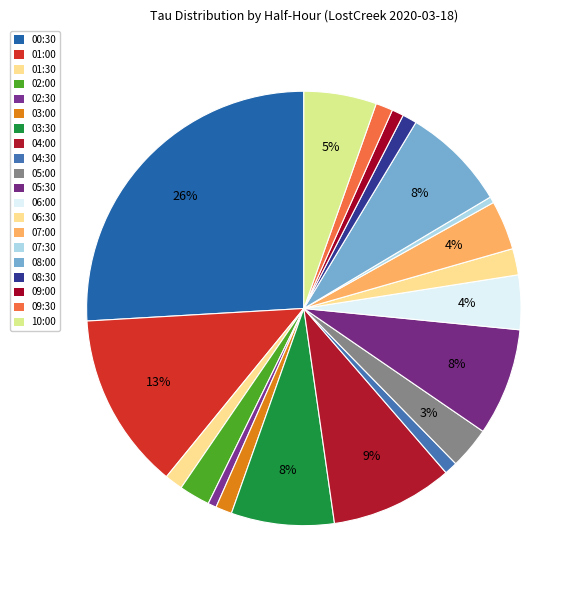

Count the number of slices in the pie.

20